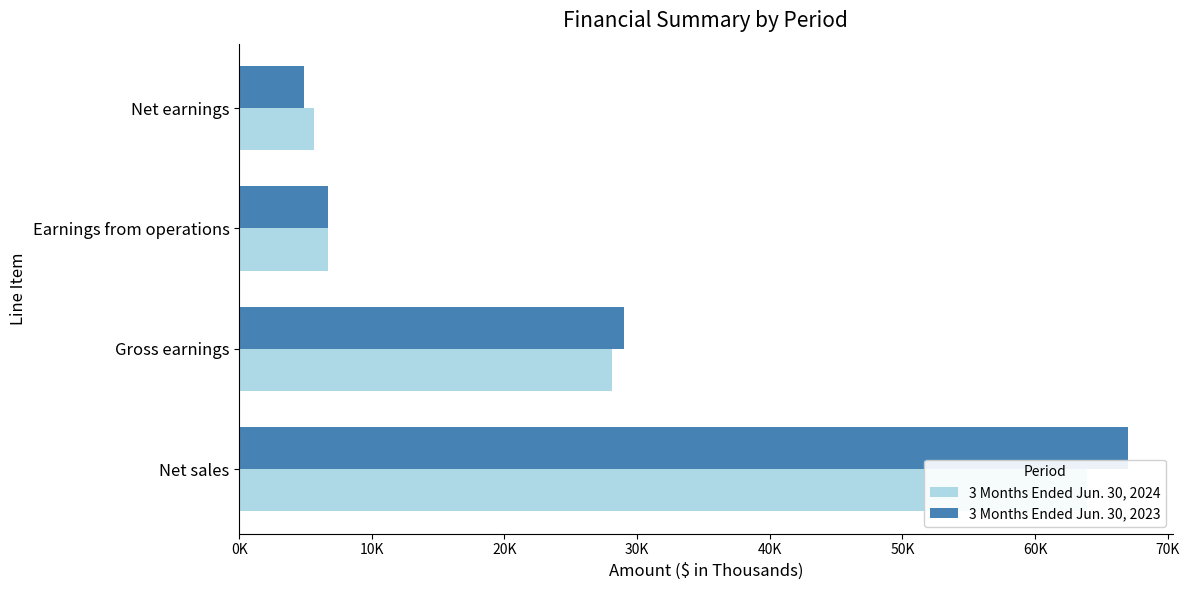

Rank the series at Net earnings from highest to lowest value.

3 Months Ended Jun. 30, 2024, 3 Months Ended Jun. 30, 2023